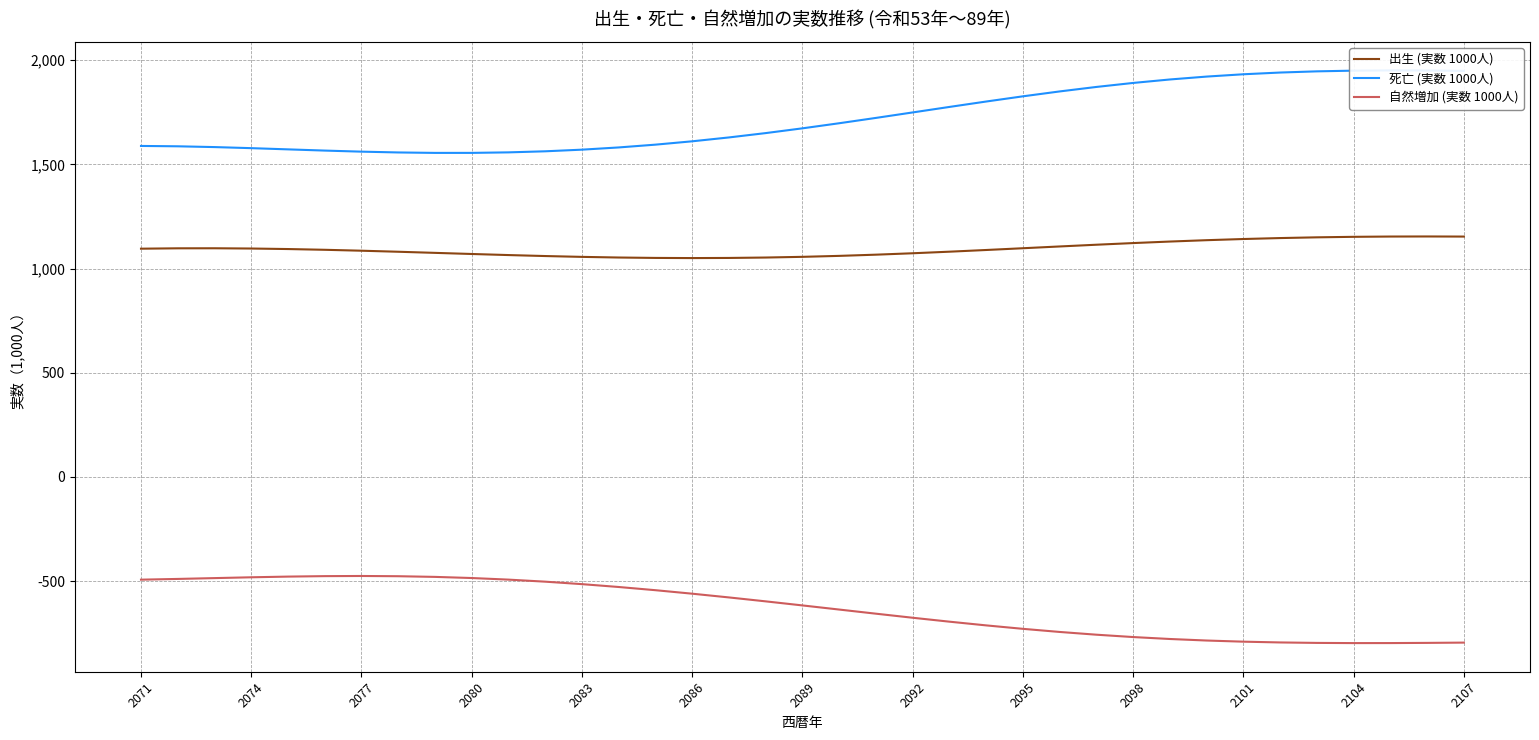

Which series has the widest spread of values?

死亡 (実数 1000人)